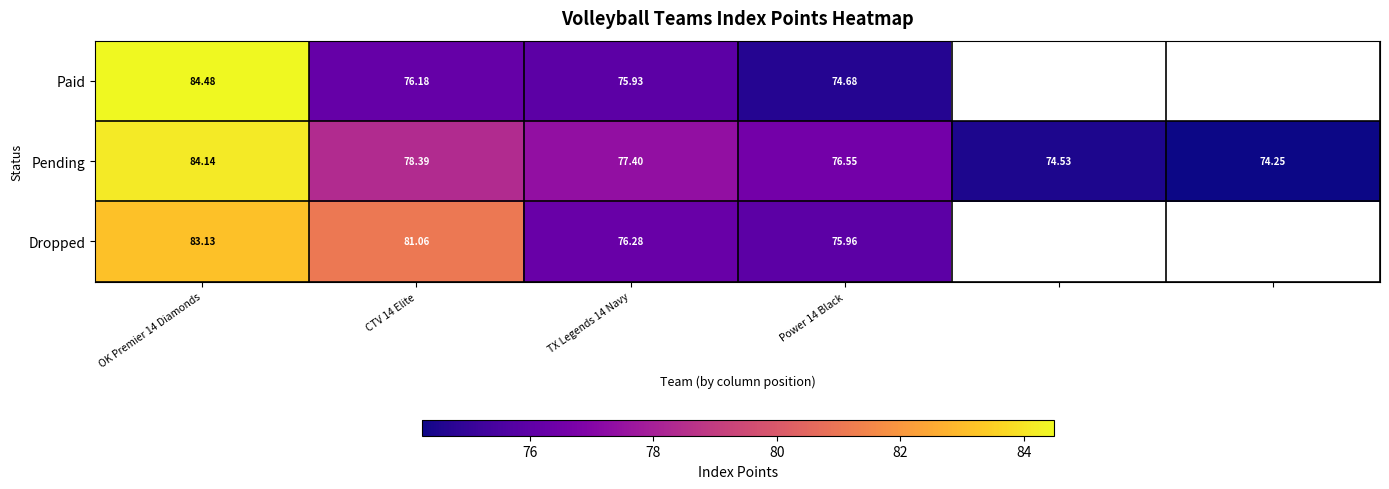

Between CTV 14 Elite and TX Legends 14 Navy, which series saw the biggest shift?

Dropped